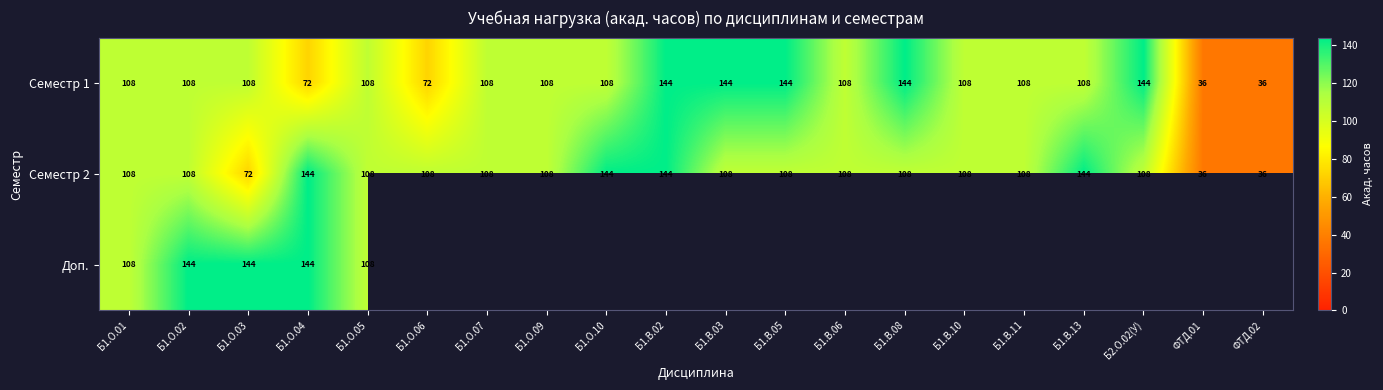

What is the highest value of the Семестр 1 series?

144